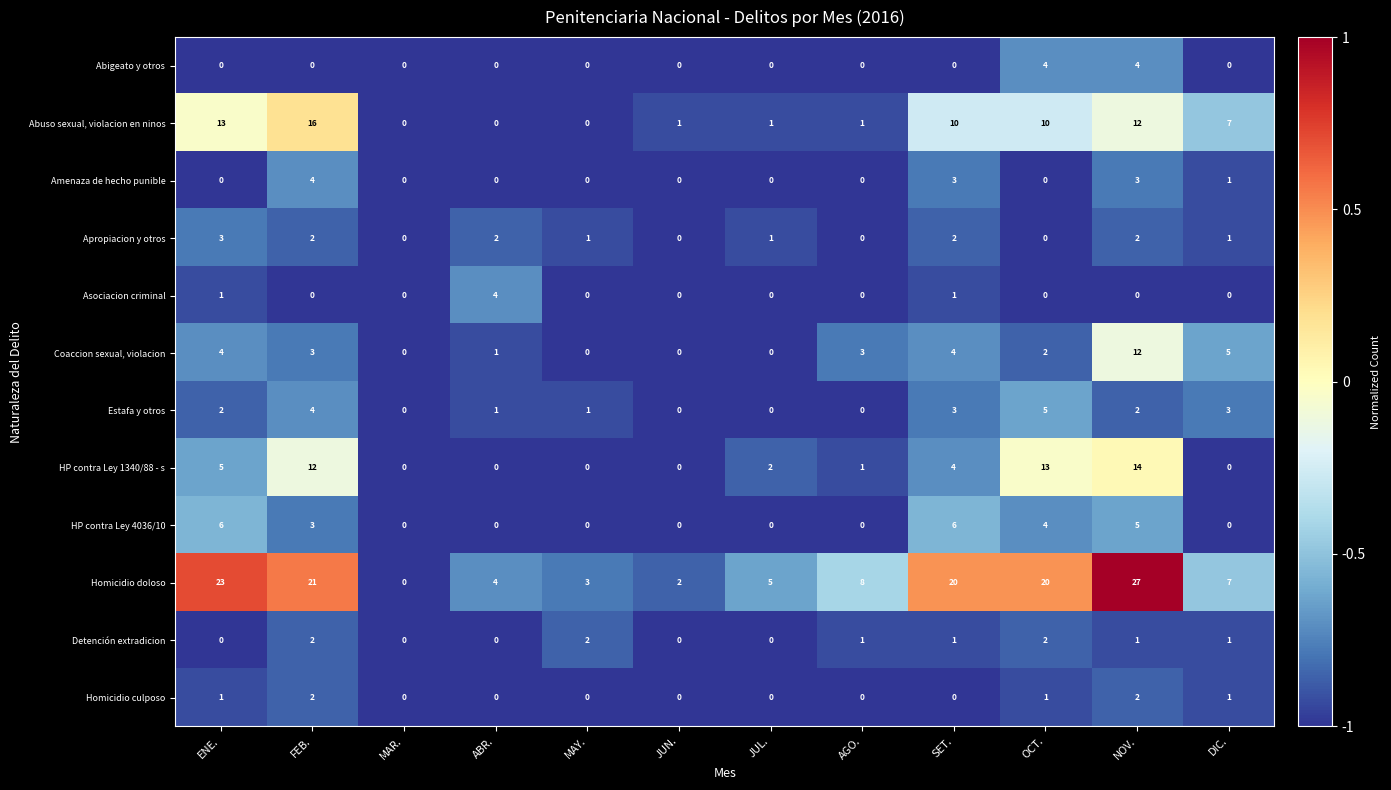

Is it true that Abigeato y otros equals 0 at ABR.?

True